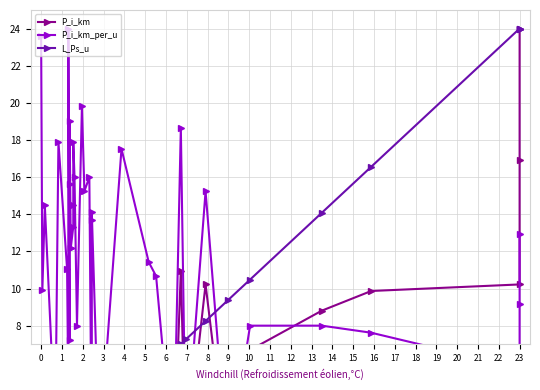

What are all the series names shown in the legend?

P_i_km, P_i_km_per_u, L_Ps_u